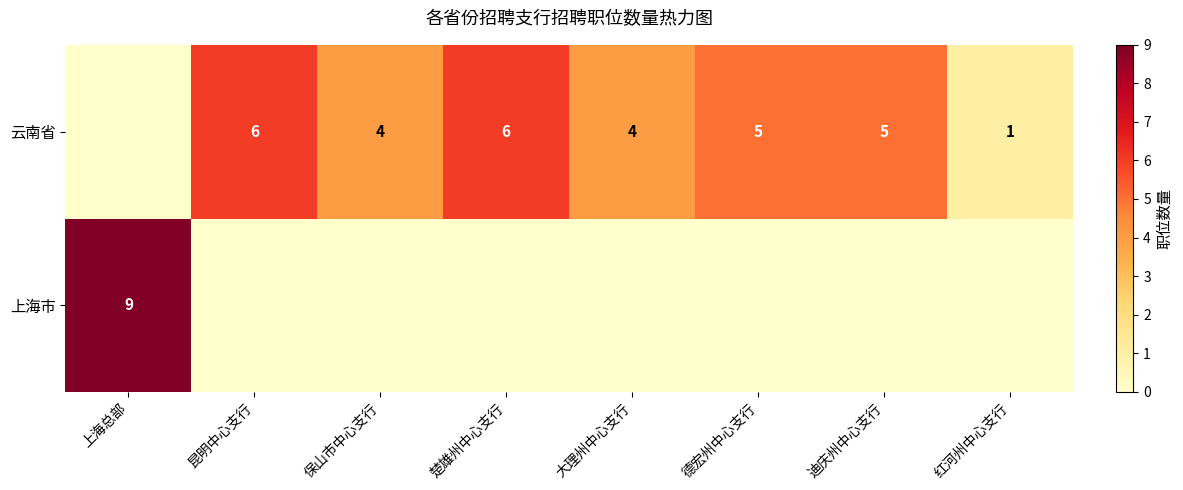

At which category is the sum across all series the highest?

上海总部